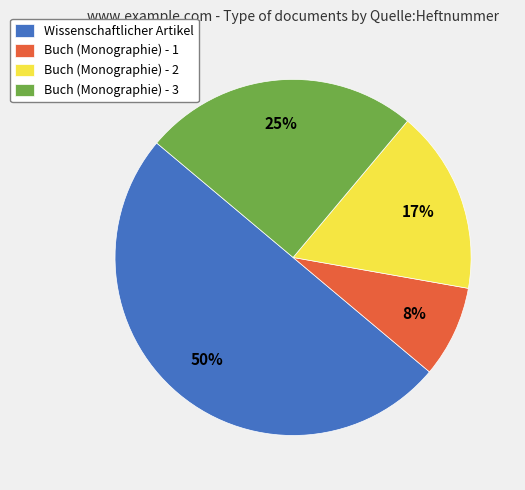

What is the largest slice in the pie chart?

Wissenschaftlicher Artikel